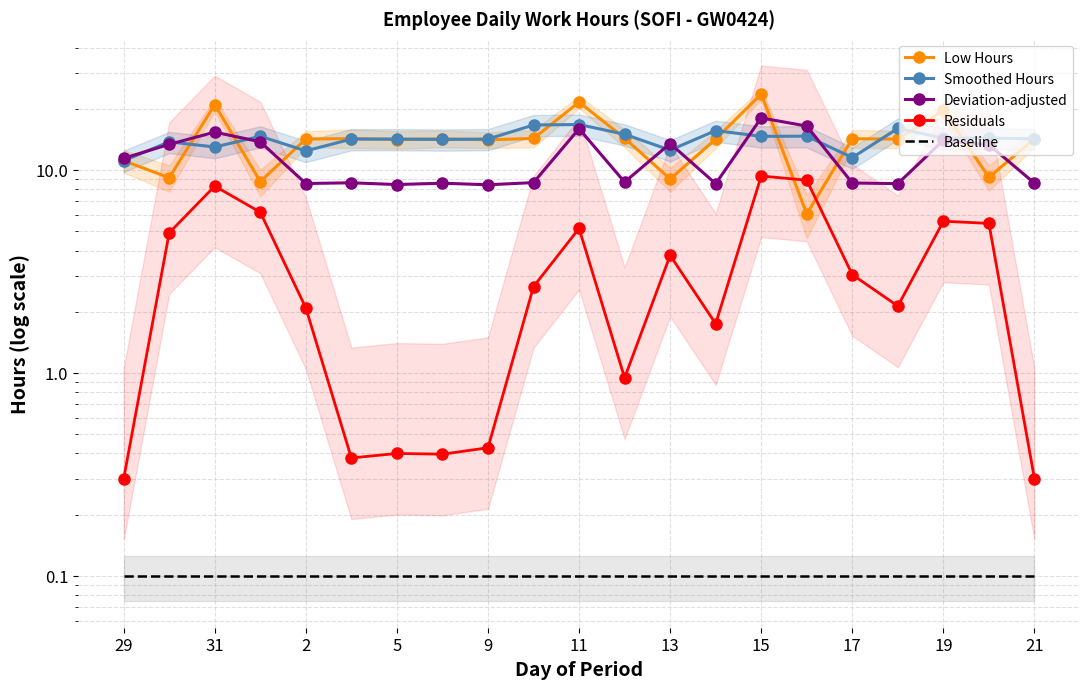

True or false: Residuals has a value of 0.2 at 11.

False